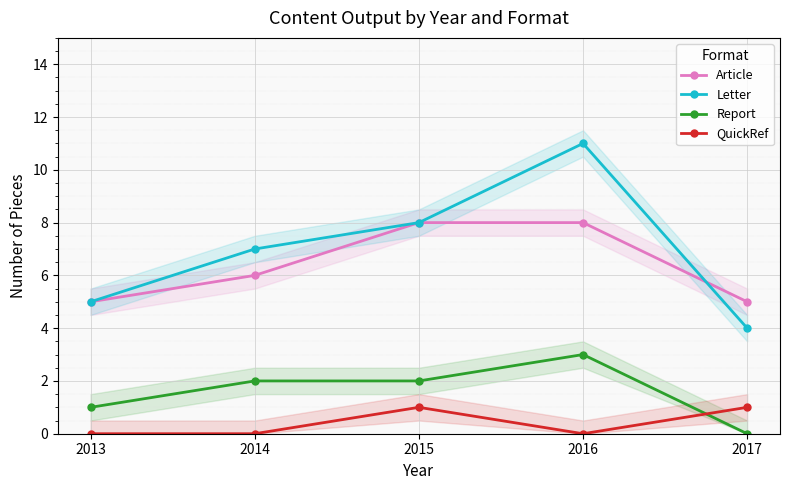

Rank the series at 2013 from lowest to highest value.

QuickRef, Report, Article, Letter